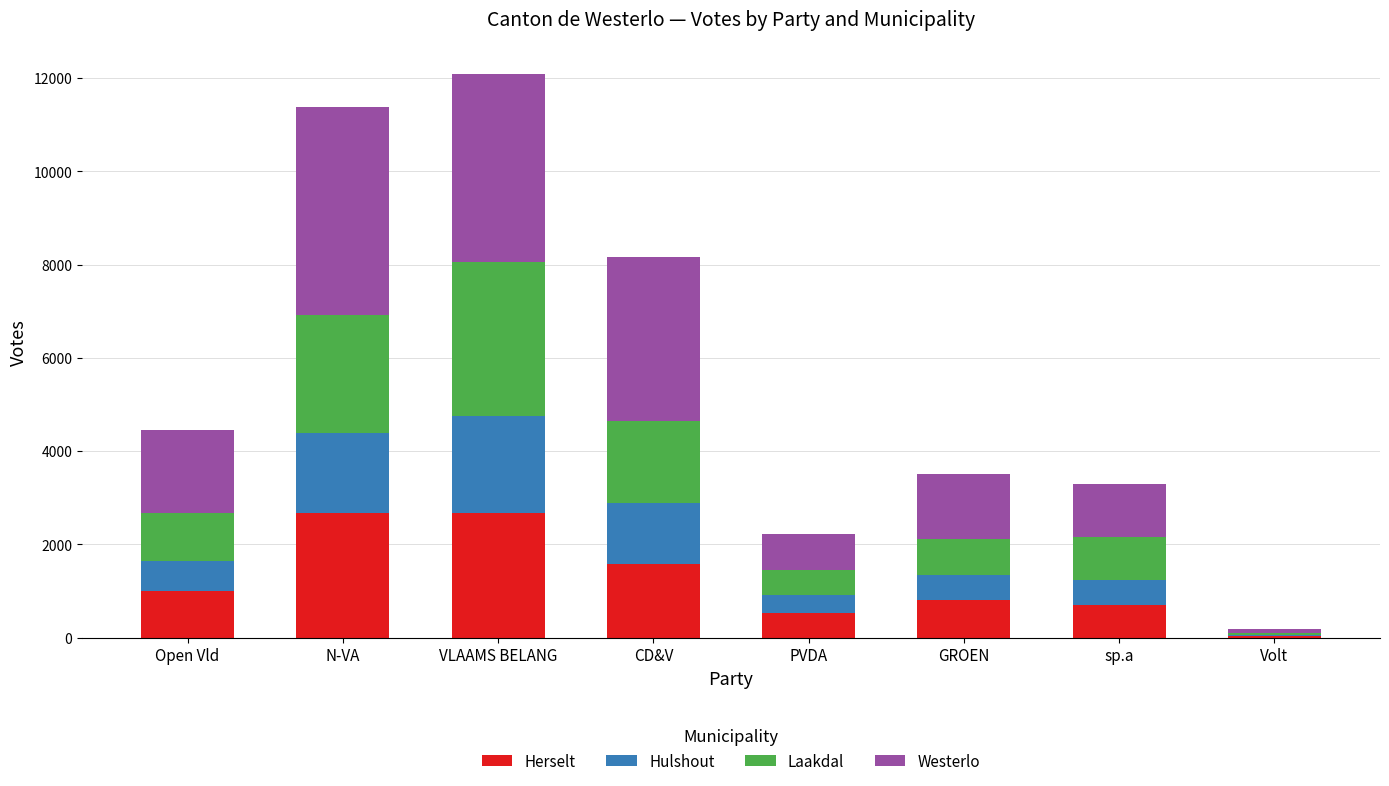

What is the total value across all series at GROEN?

3513